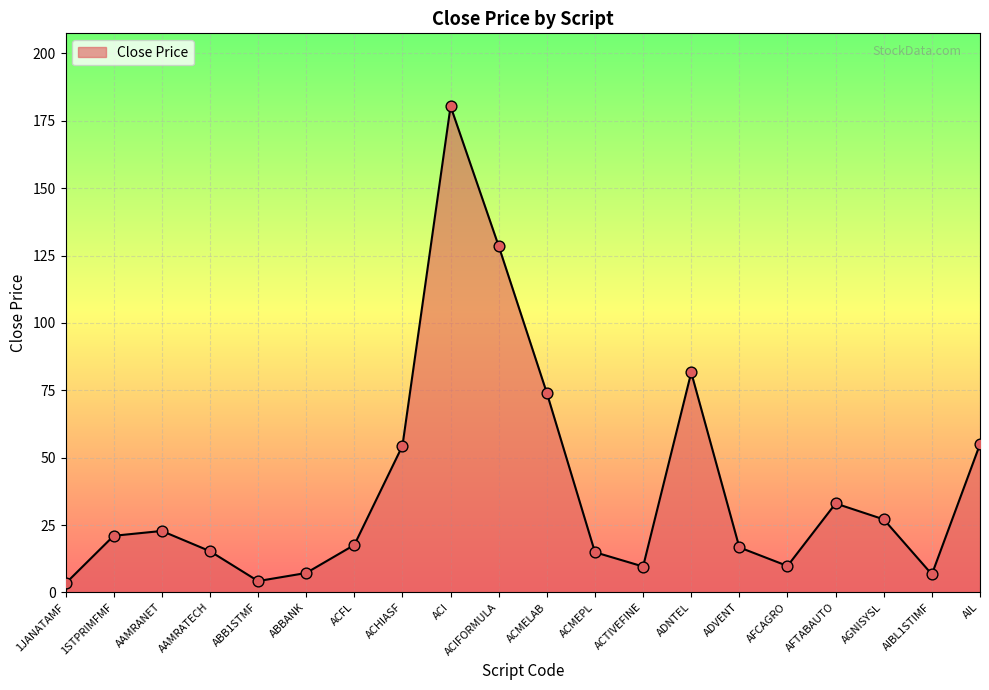

What is the change in value from ACIFORMULA to ADNTEL?

-46.9